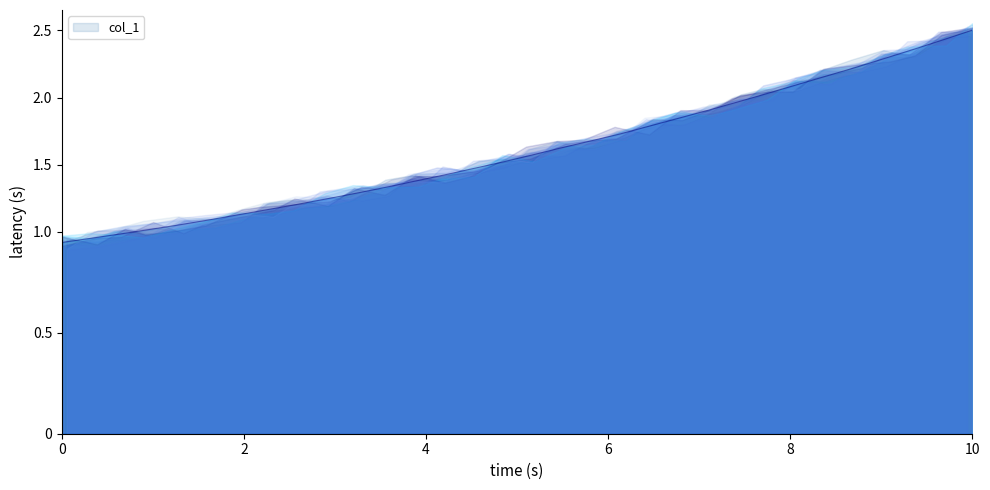

What is the label of the 6th point from the left?

219.0156